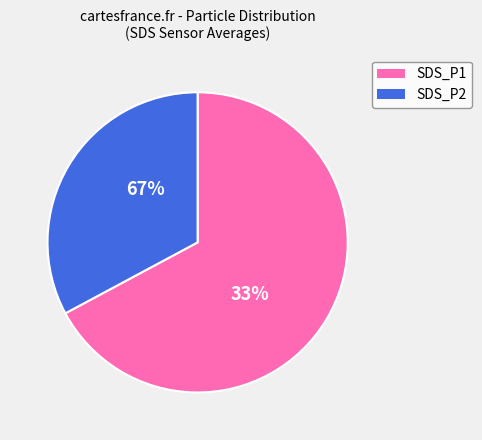

Do SDS_P1 and SDS_P2 together represent more than half of the pie?

Yes